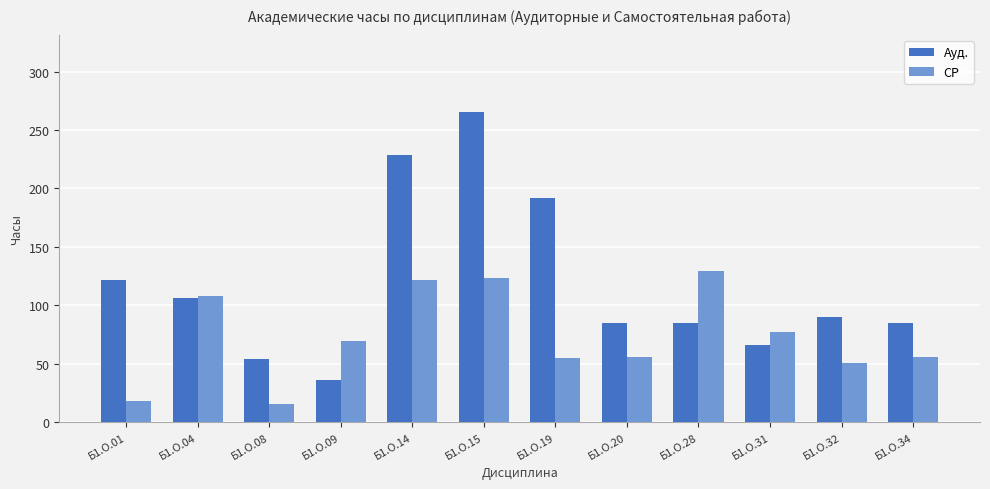

What is the sum of the СР values at Б1.О.34 and Б1.О.14?

176.9